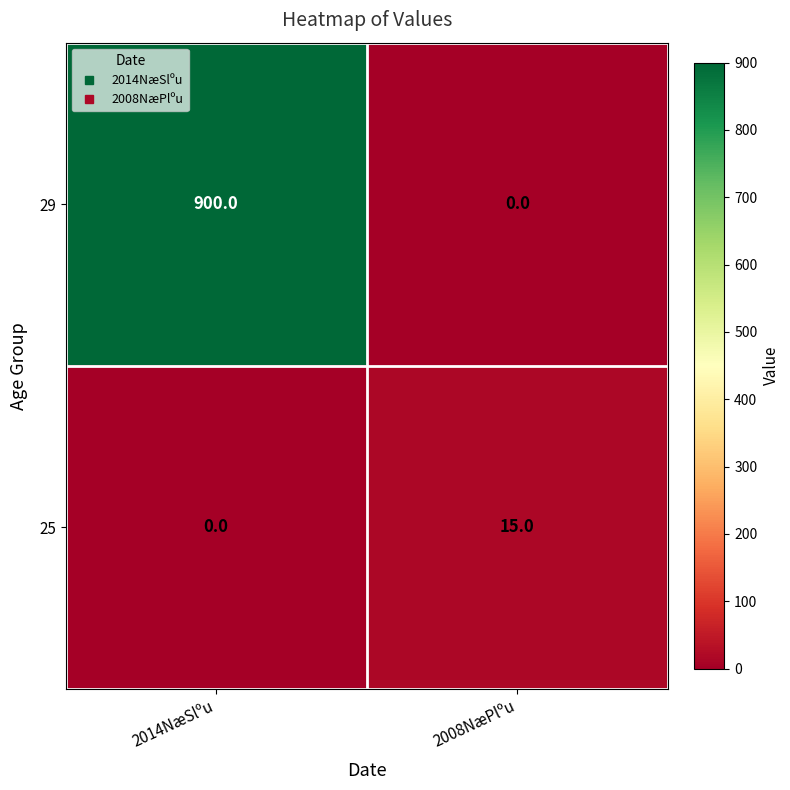

At how many categories does at least one series exceed 448?

1